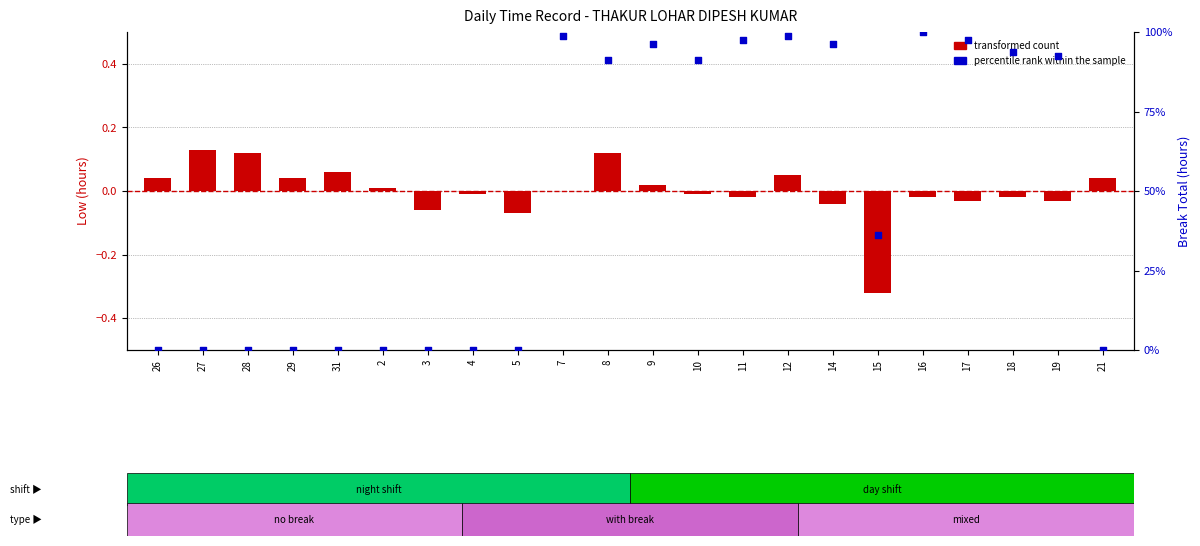

Which series contains the lowest Y value?

transformed count